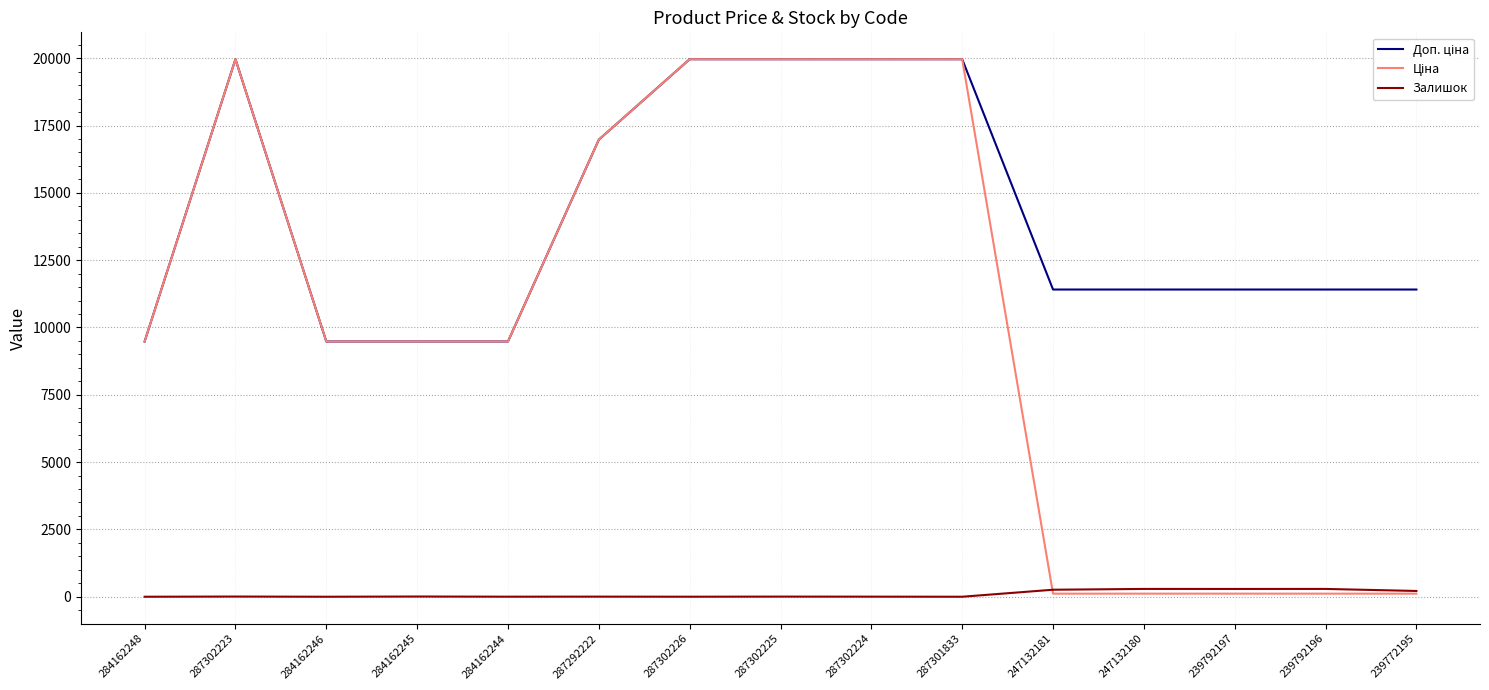

How many lines are shown in the chart?

3